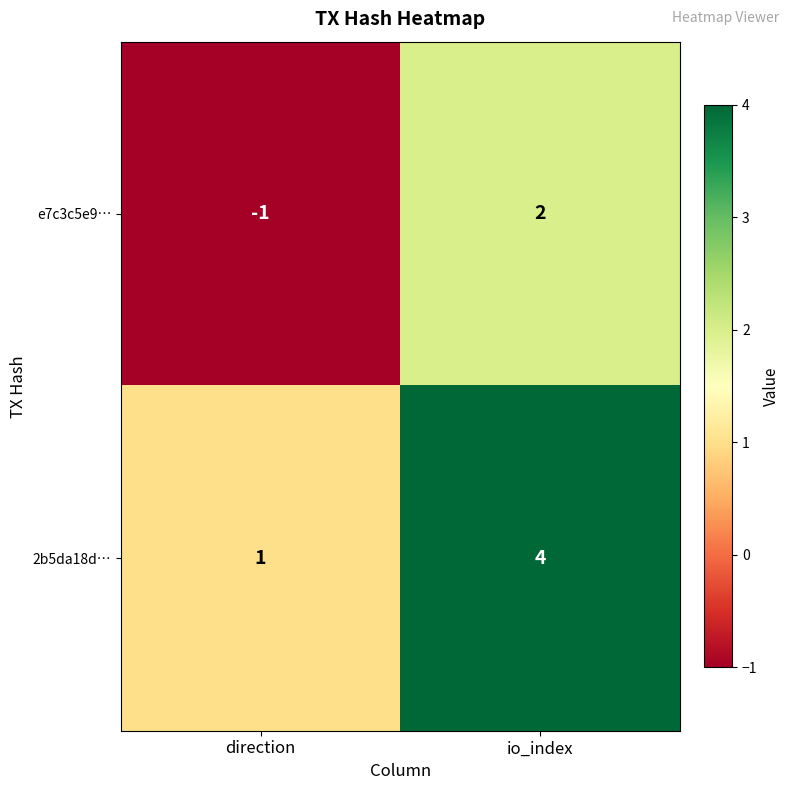

Where is 2b5da18d… nearest to the value 2?

direction